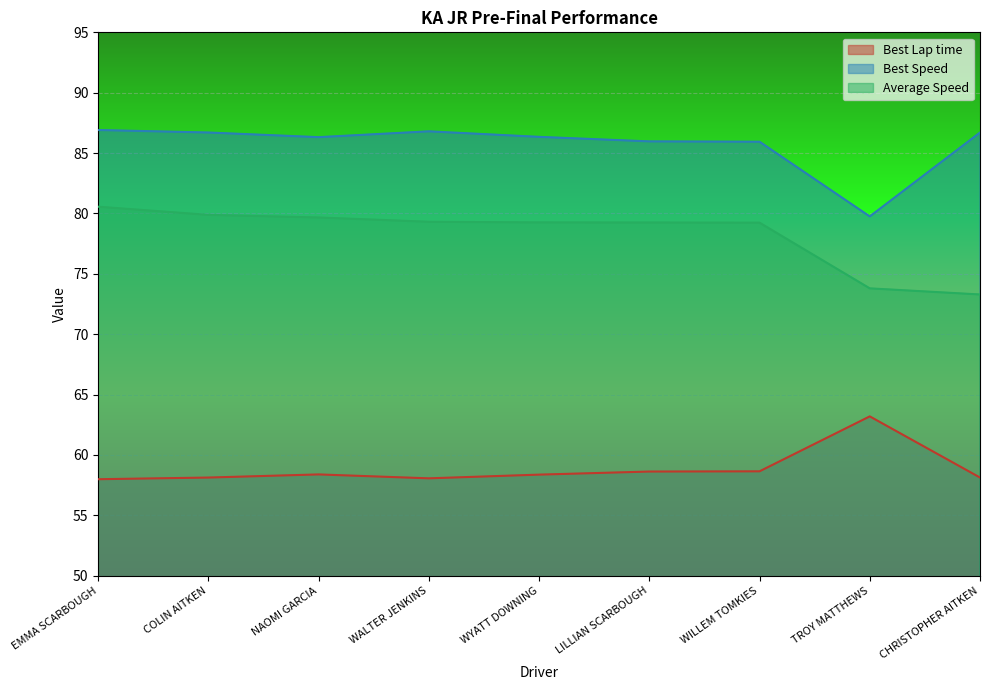

True or false: Best Lap time and Best Speed intersect in this chart.

False